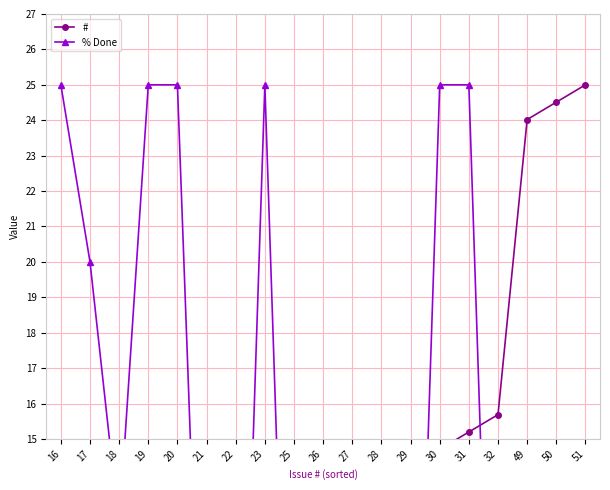

How many values in the # series exceed 12?

11